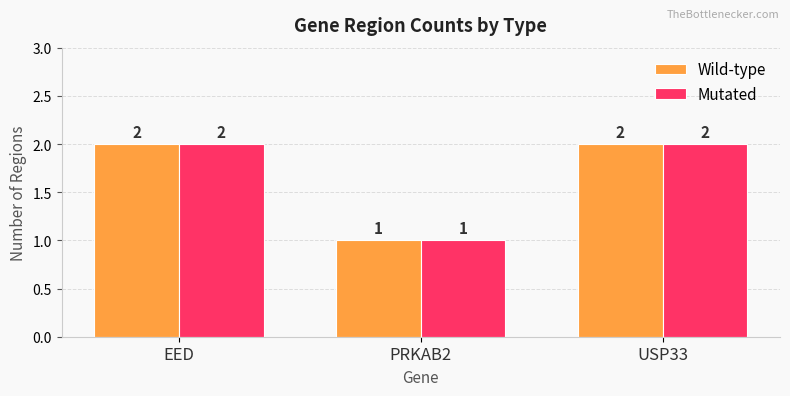

Which category has the lowest value in the Wild-type series?

PRKAB2